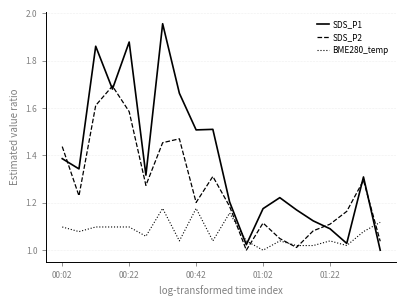

Rank the series by their average value, from lowest to highest.

BME280_temp, SDS_P2, SDS_P1